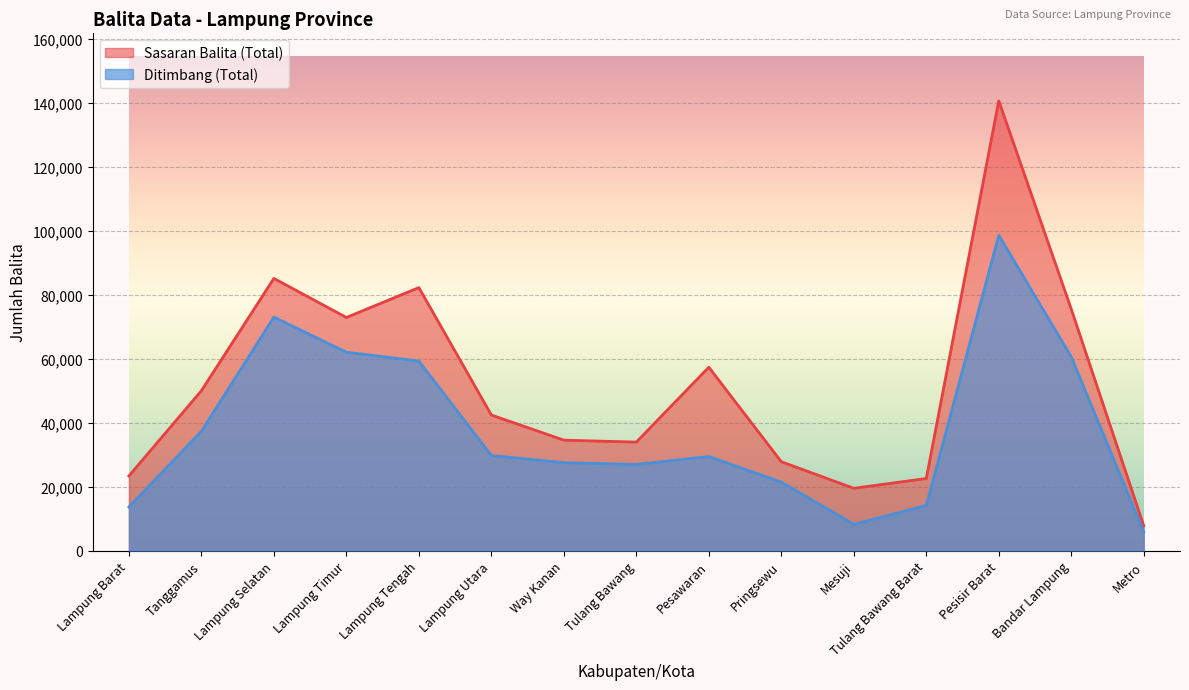

What is the label of the 1st point from the right?

Metro